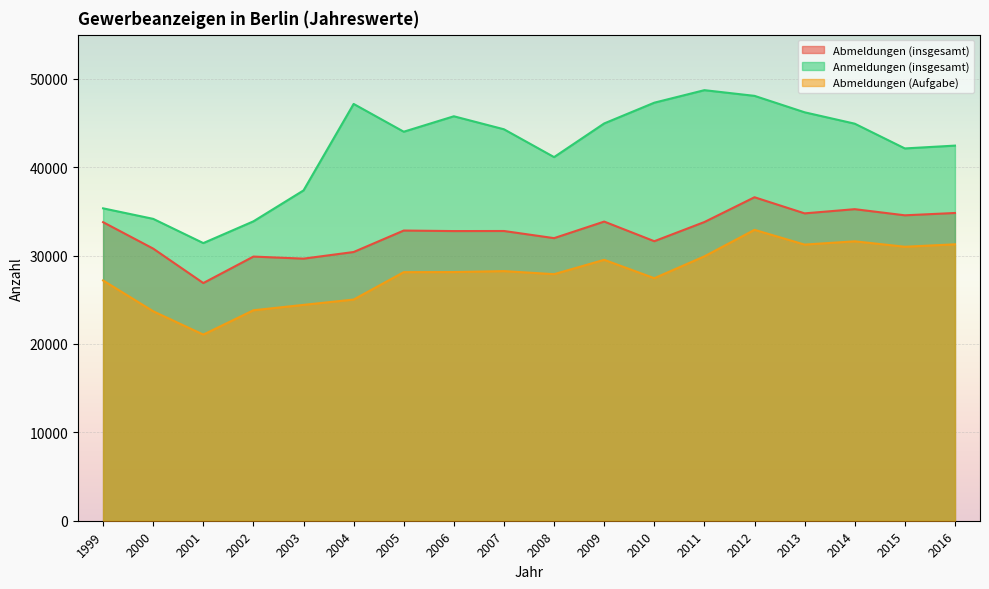

Which category has the highest value in the Anmeldungen (insgesamt) series?

2011